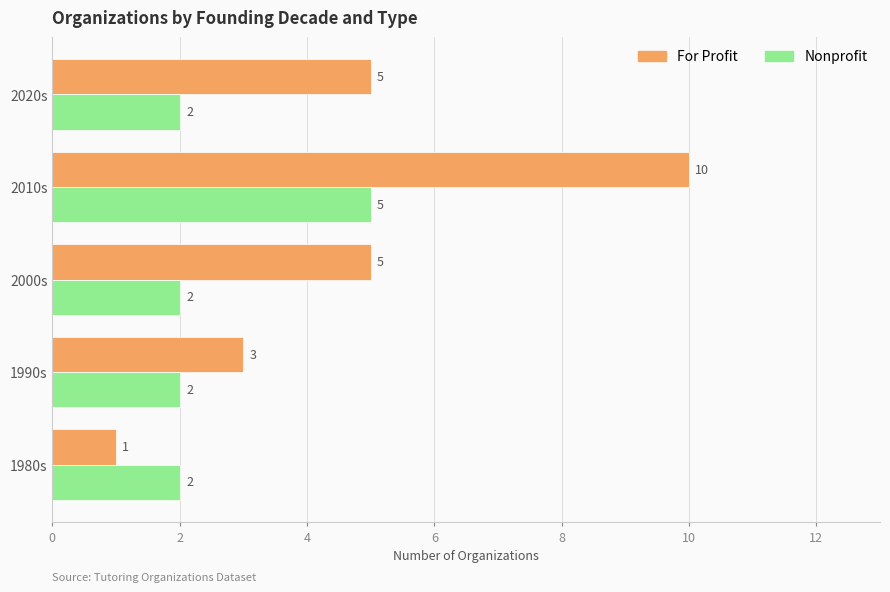

List the series in order of their overall mean, lowest first.

Nonprofit, For Profit